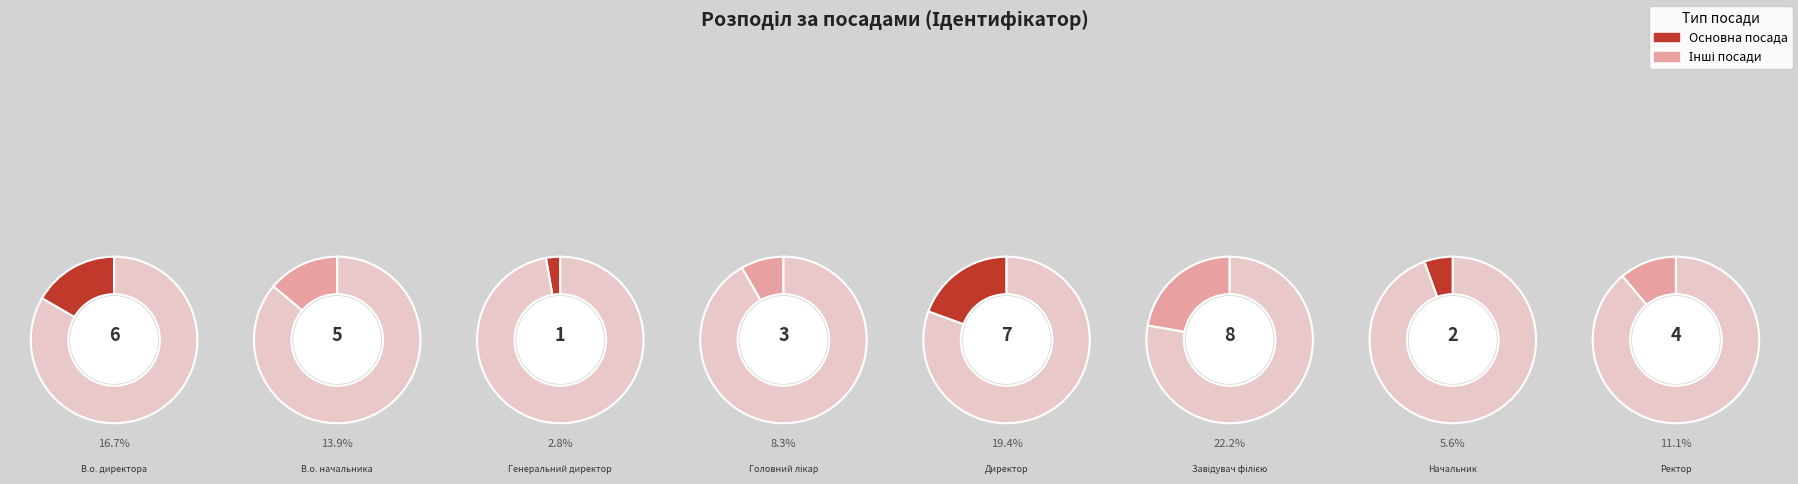

How many slices are in this pie chart?

8